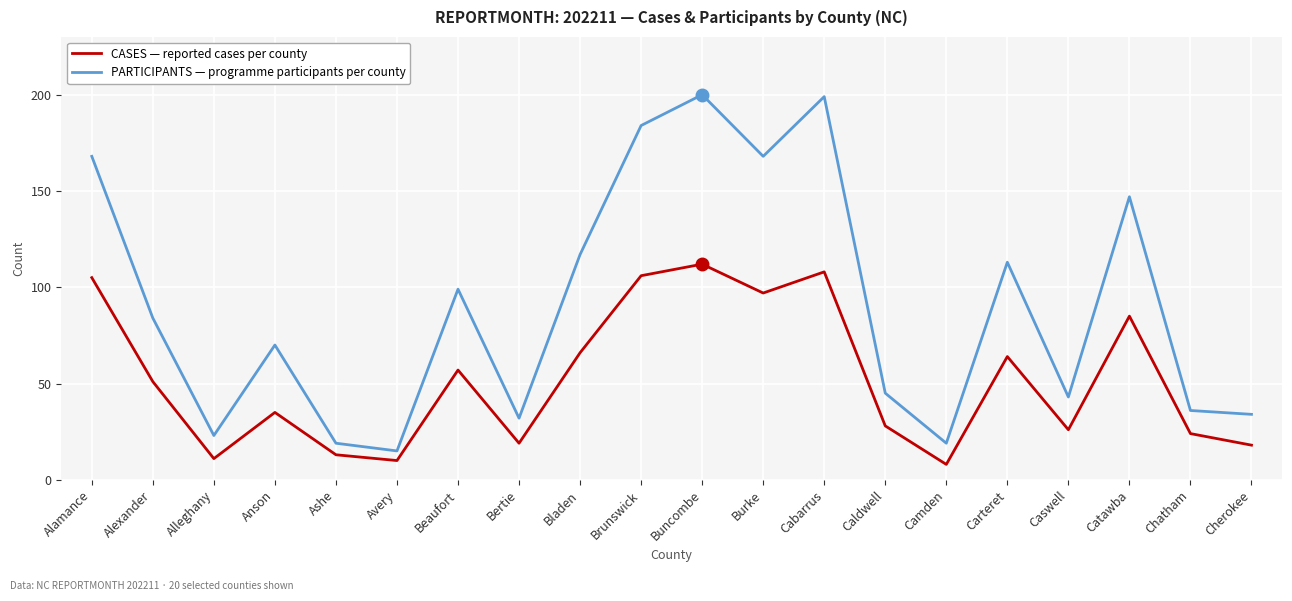

What is the difference between the highest and lowest values at Cabarrus?

91